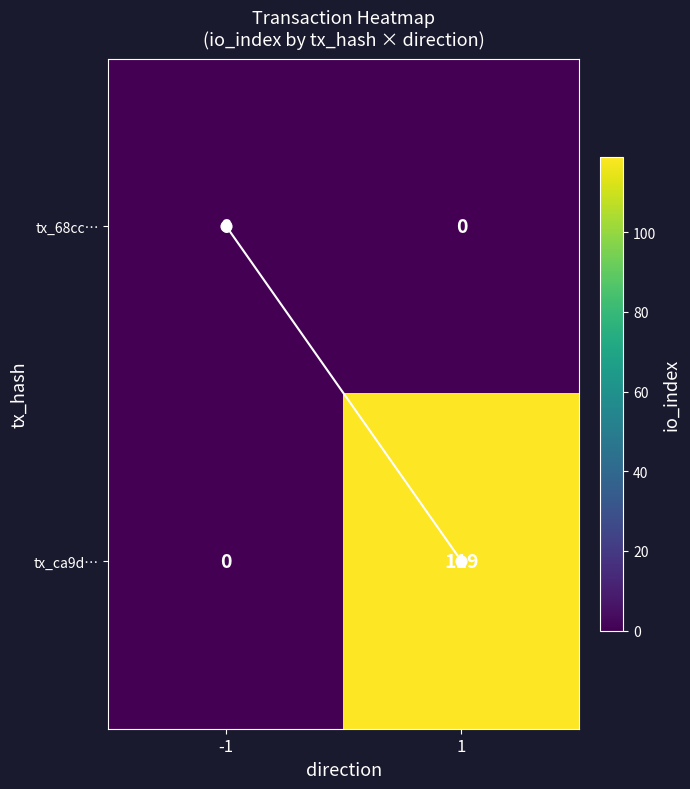

Read the tx_ca9d… value at 1.

119